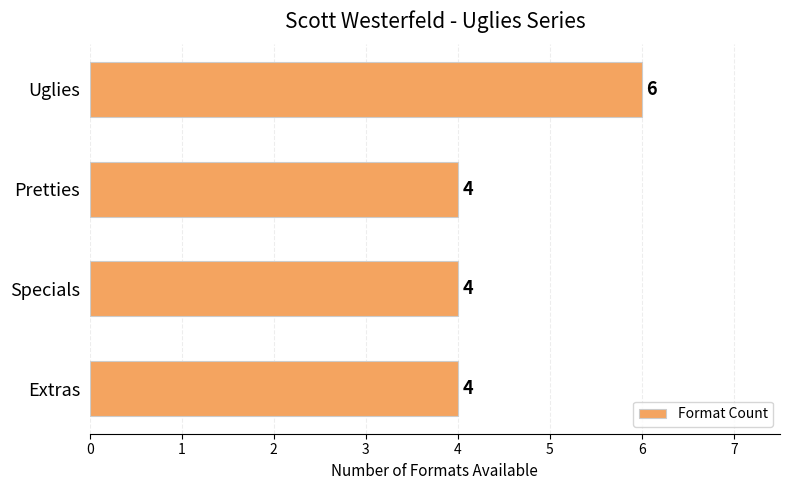

What is the ratio of the value at Extras to the value at Uglies?

0.7